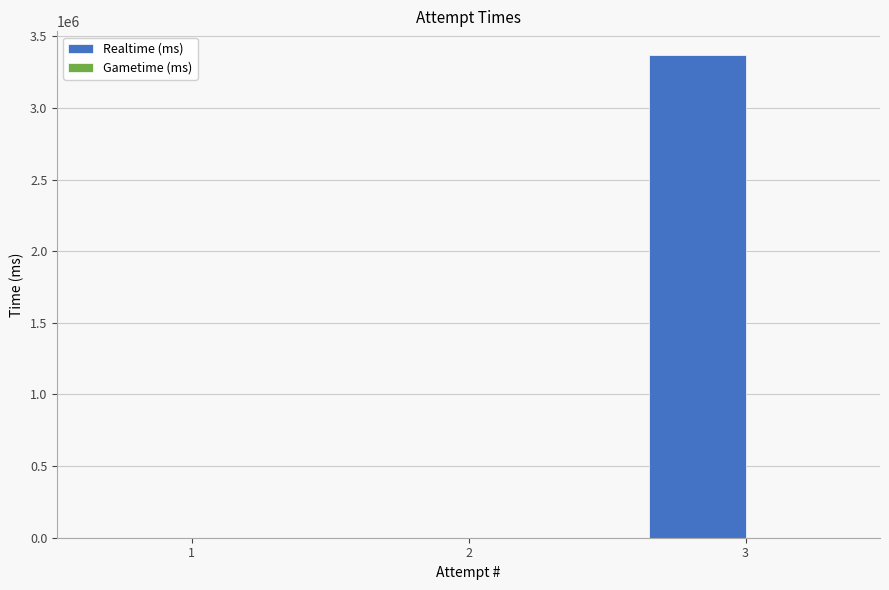

What is the maximum value shown in the chart?

3366218